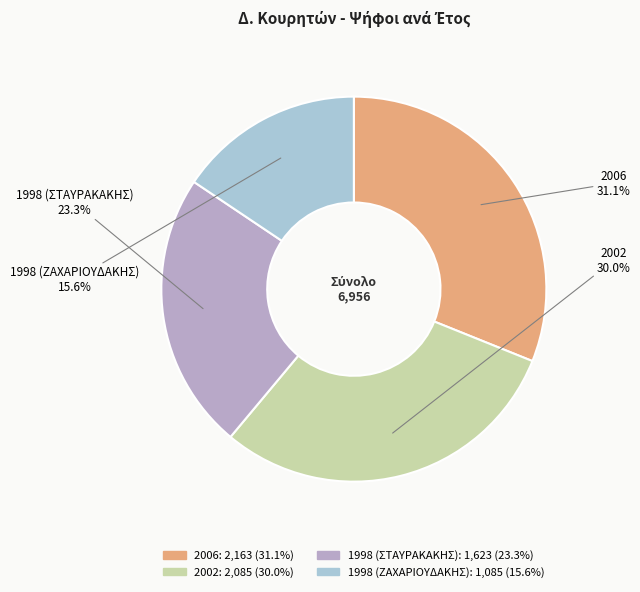

What is the largest slice in the pie chart?

2006